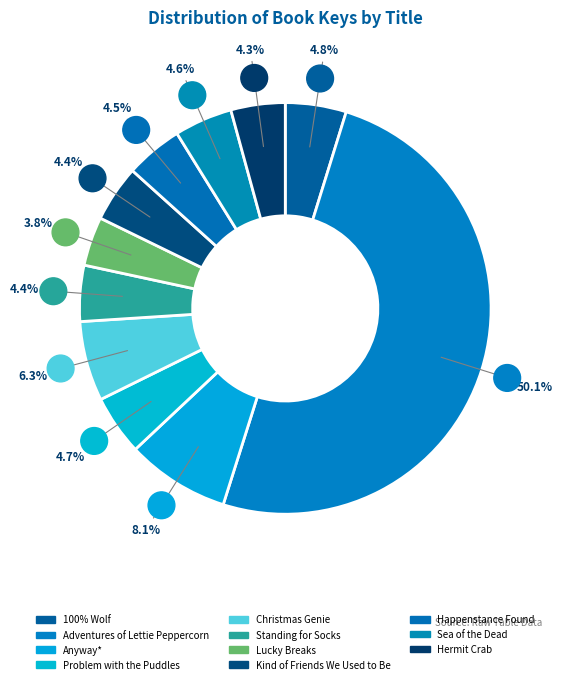

Combined, do 100% Wolf and Sea of the Dead account for over 50%?

No